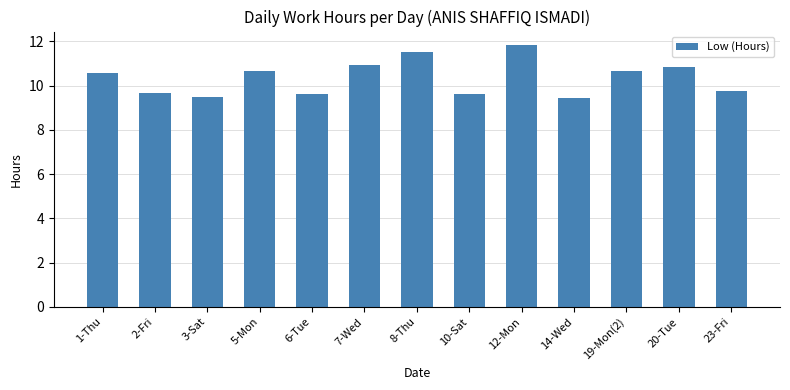

What is the sum of the values at 8-Thu and 7-Wed?

22.4